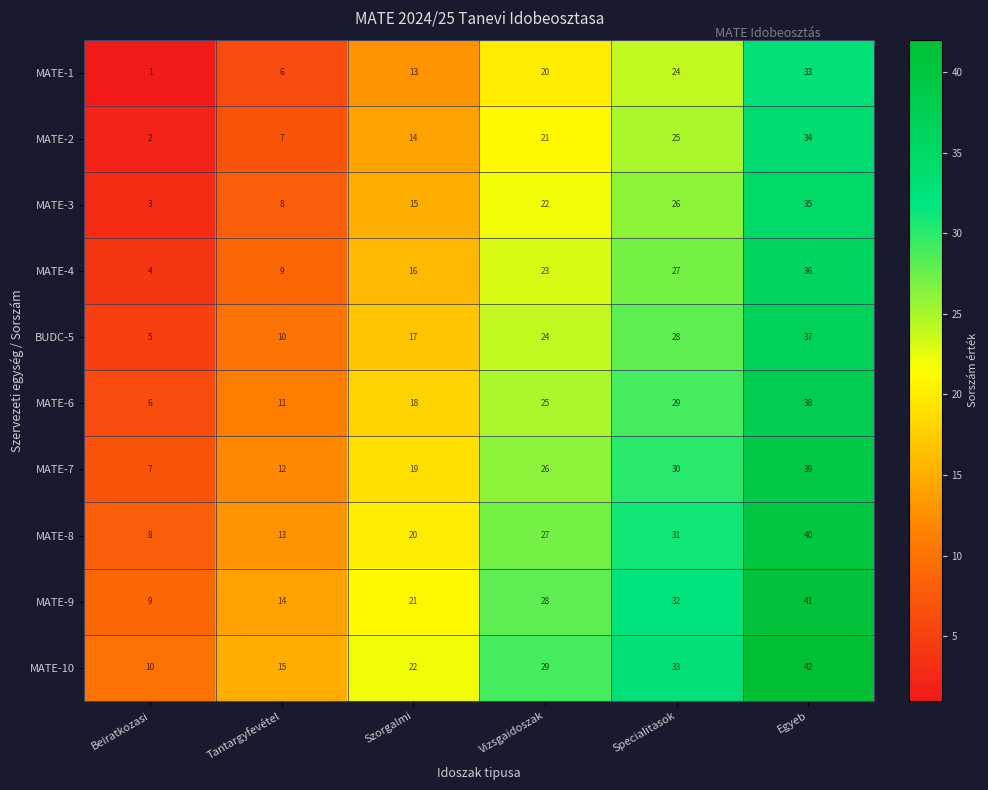

How many data points in MATE-4 are less than 23?

3